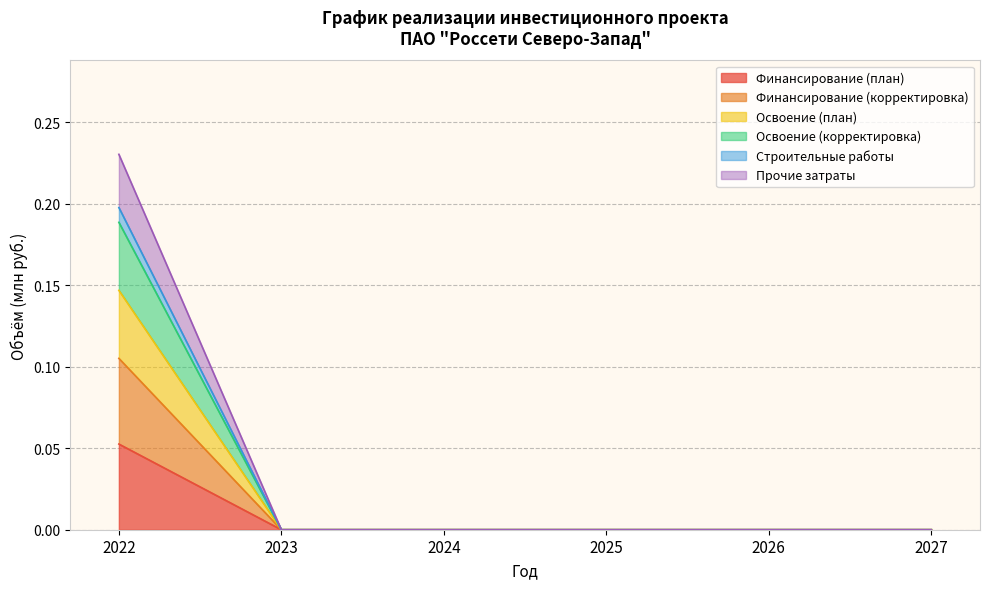

What is the maximum value shown in the chart?

0.2